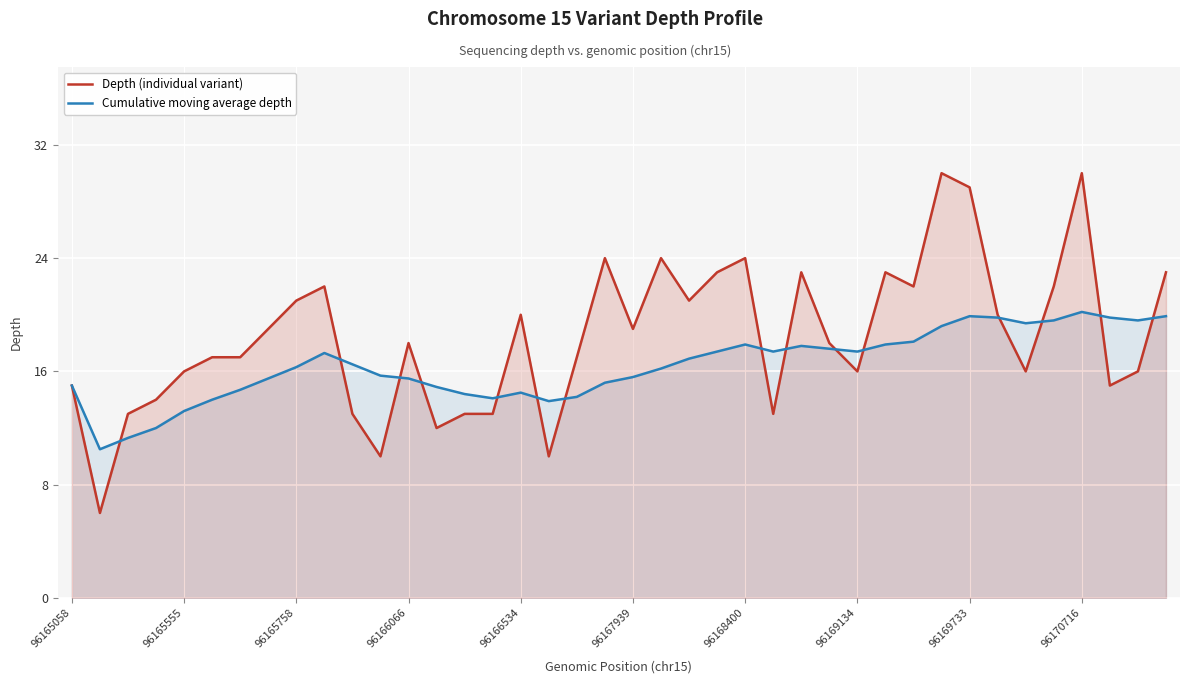

True or false: Cumulative moving average depth has a value of 15.0 at 96165058.

True